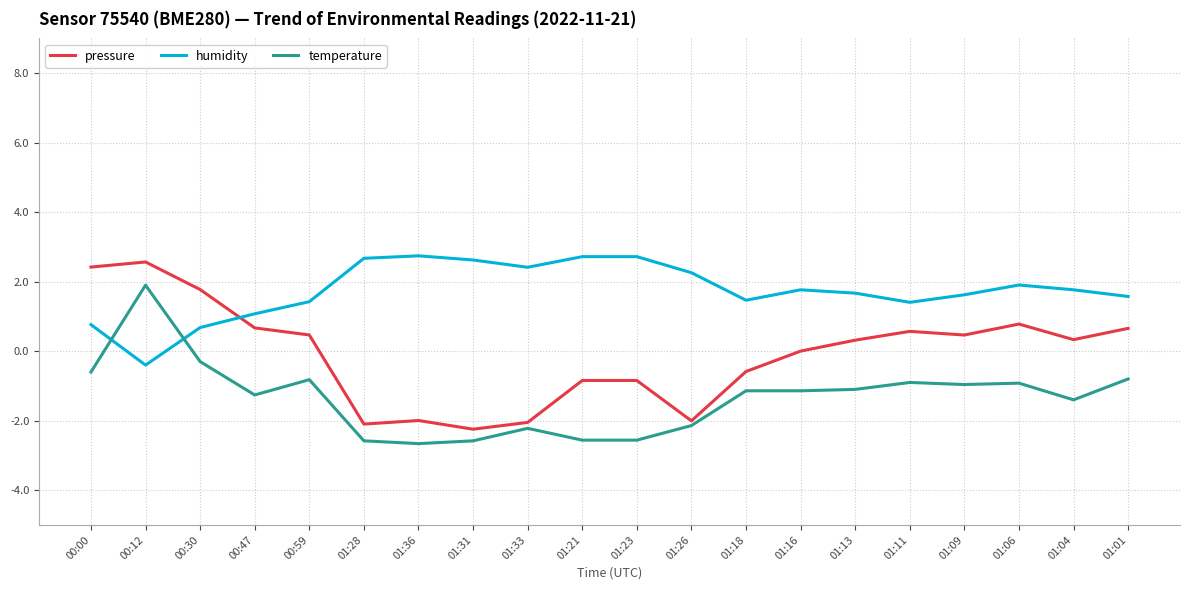

What is the difference between the highest and lowest values at 00:59?

2.2